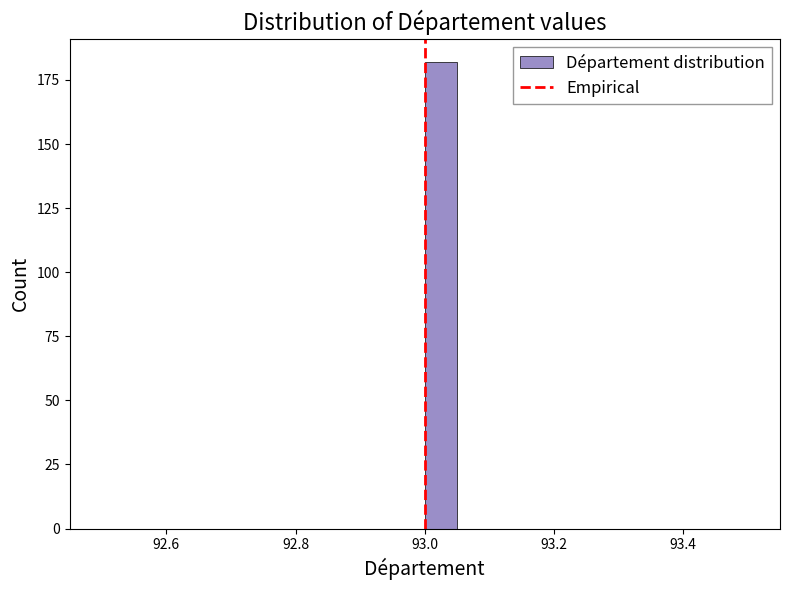

Around what value on the x-axis is the tallest bar? Give the approximate position of its centre, as read against the axis.

93.02